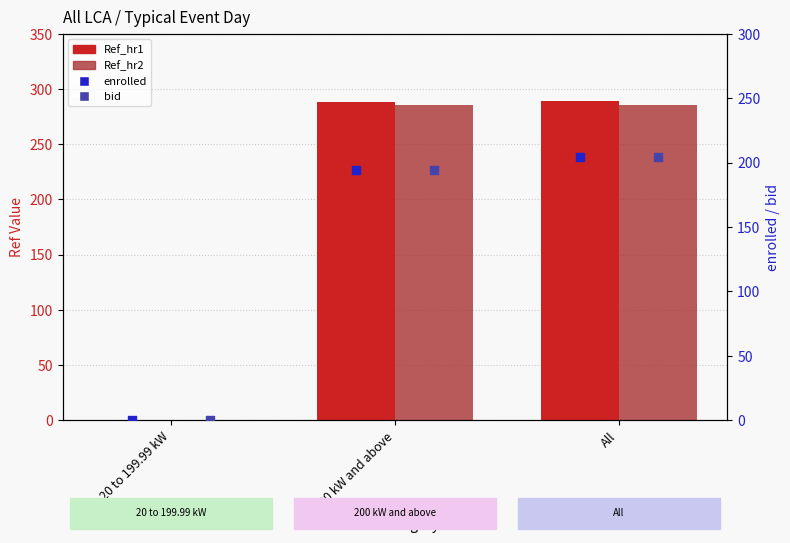

At which category is the sum across all series the highest?

All